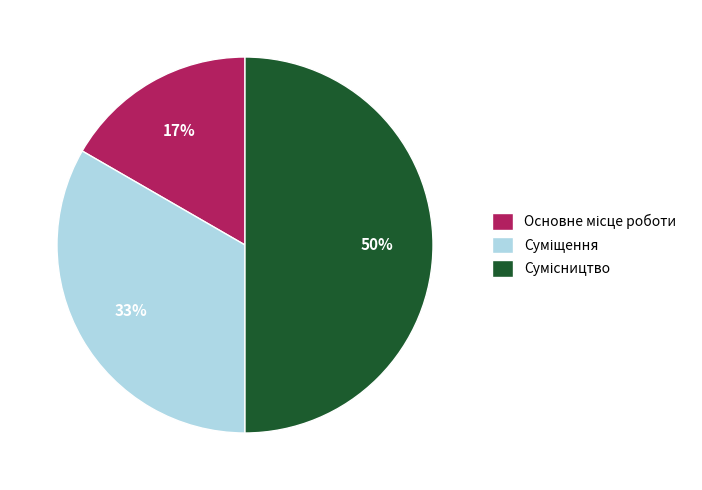

To the nearest percent, what is the average slice percentage?

33%